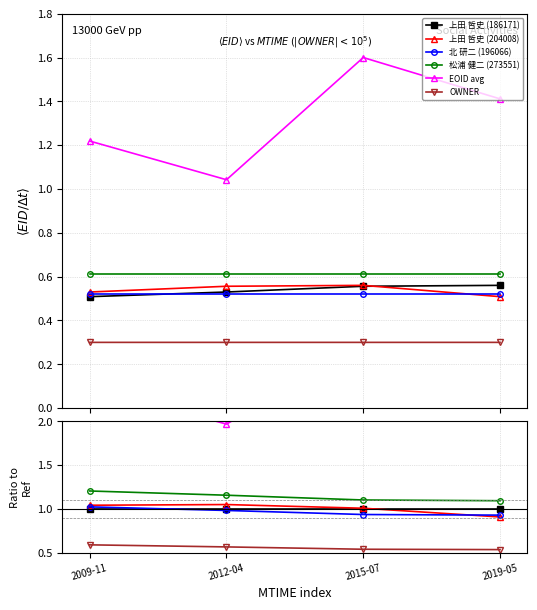

How many categories are shown in the chart?

4